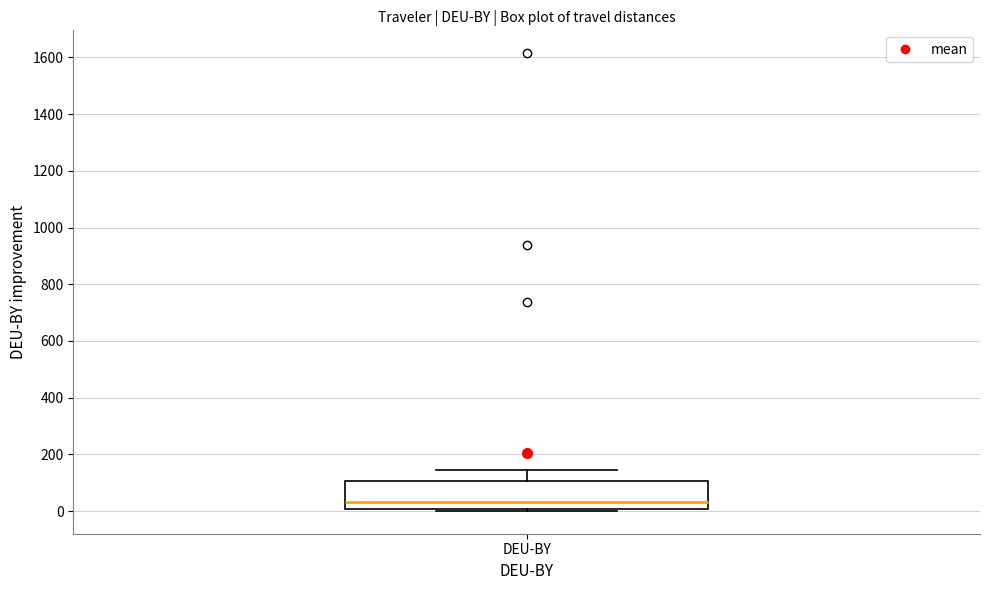

Where is the upper edge of the box for DEU-BY on the y-axis? The values are not printed on the chart, so give them approximately, as read against the axis.

100